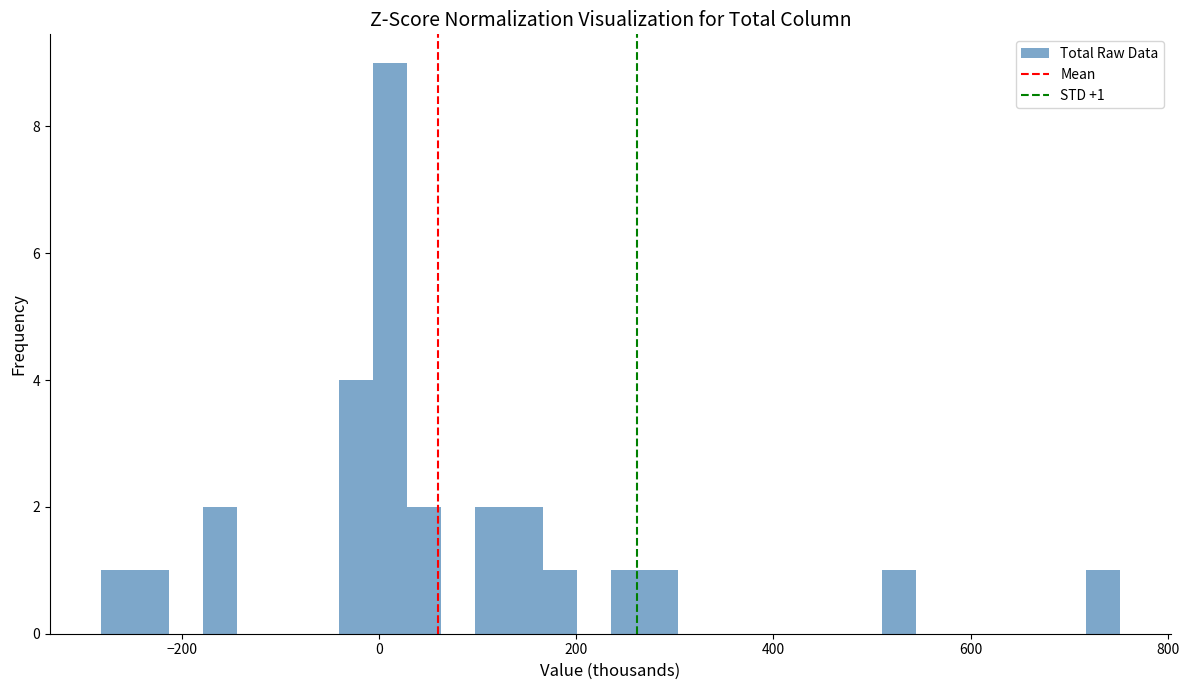

Around what value on the x-axis is the tallest bar? Give the approximate position of its centre, as read against the axis.

20